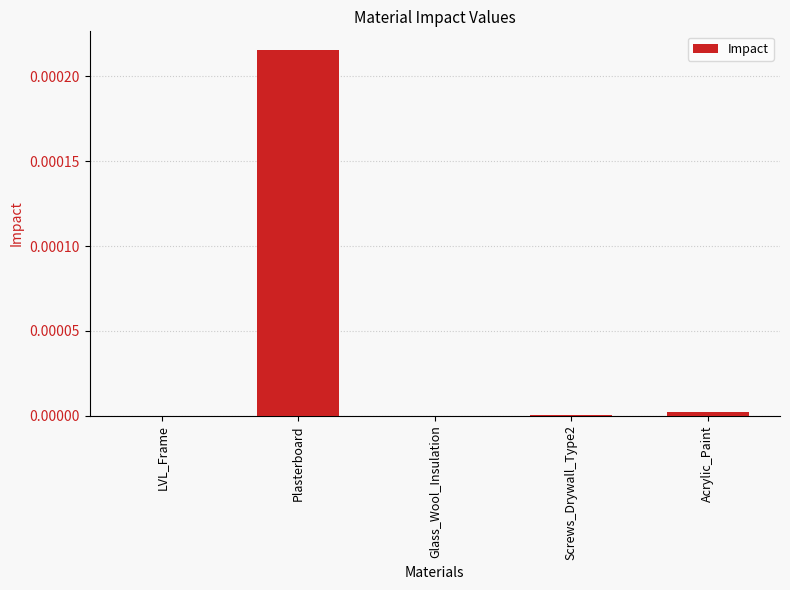

Which category has the highest value across all series?

Plasterboard